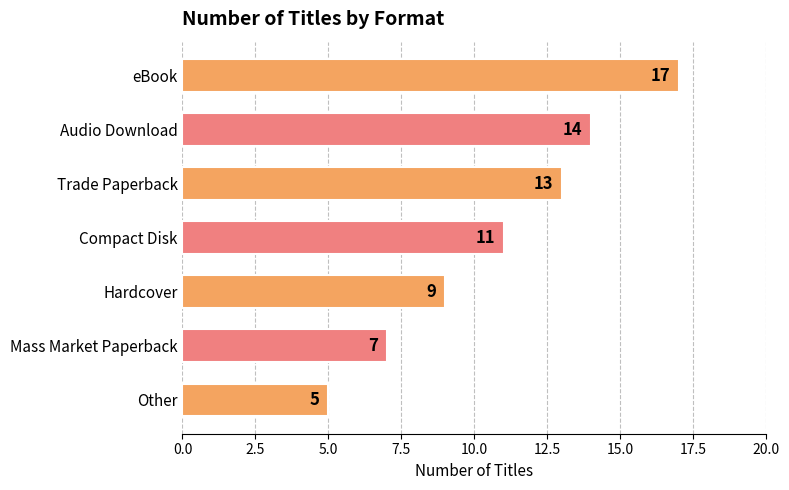

What is the average value?

11